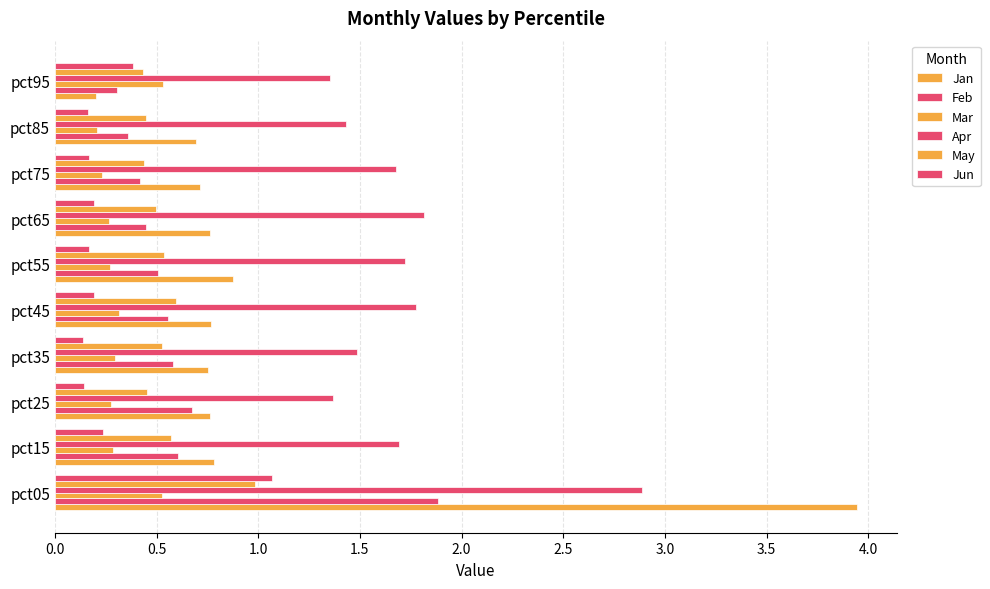

Count the number of data series in this chart.

6